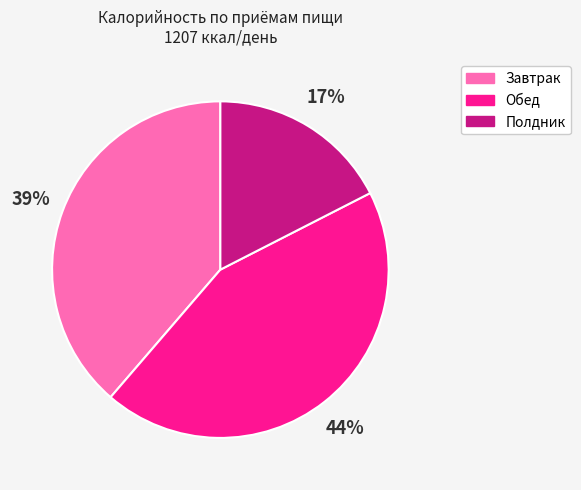

Between Обед and Полдник, which is larger?

Обед